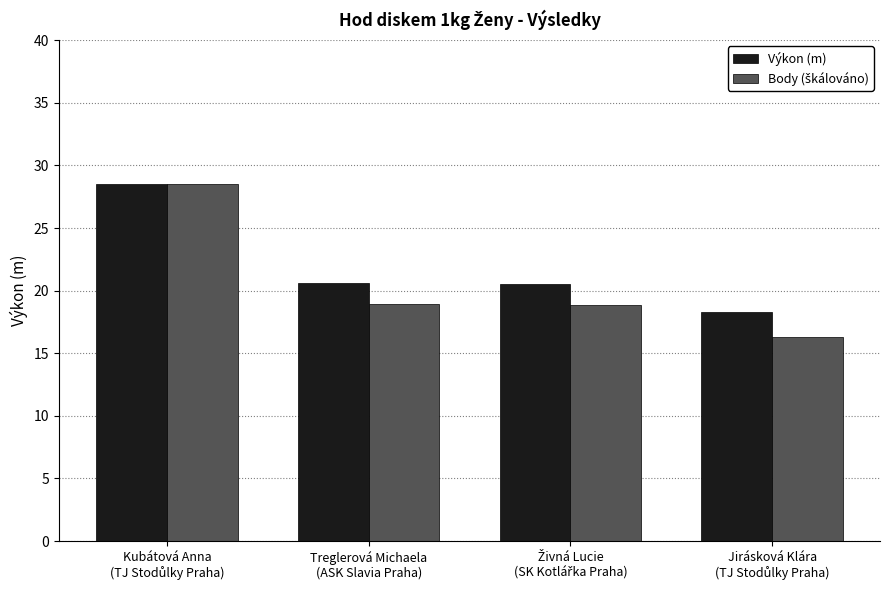

What is the greatest value displayed?

28.5